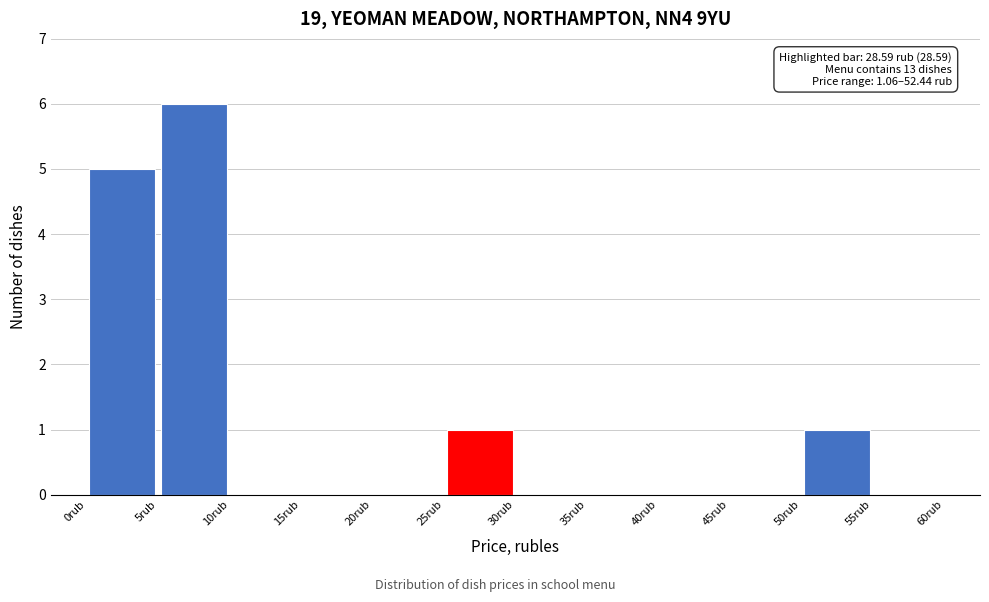

Over which range of the x-axis is the bar tallest?

5 to 10